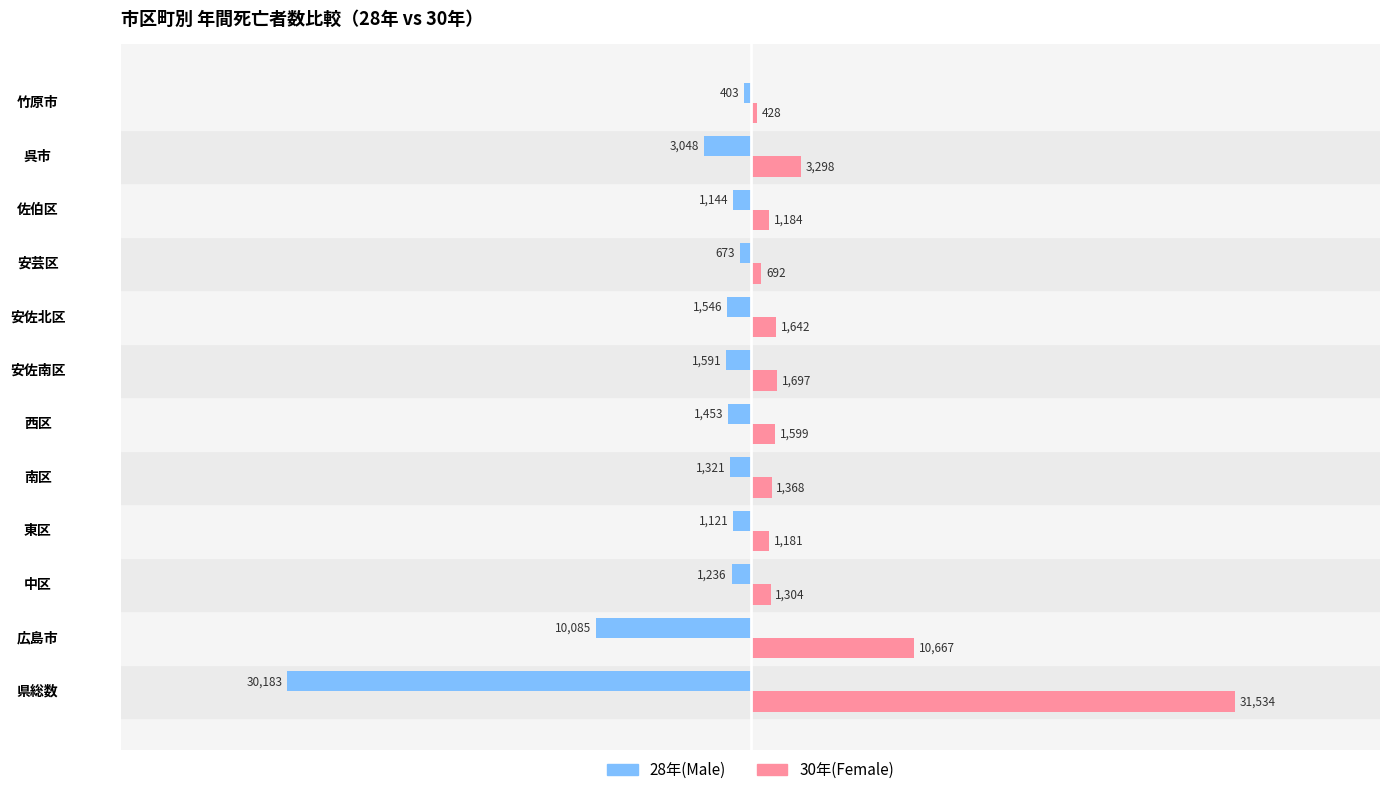

List the labels in order of 28年(Male) value, smallest first.

県総数, 広島市, 呉市, 安佐南区, 安佐北区, 西区, 南区, 中区, 佐伯区, 東区, 安芸区, 竹原市